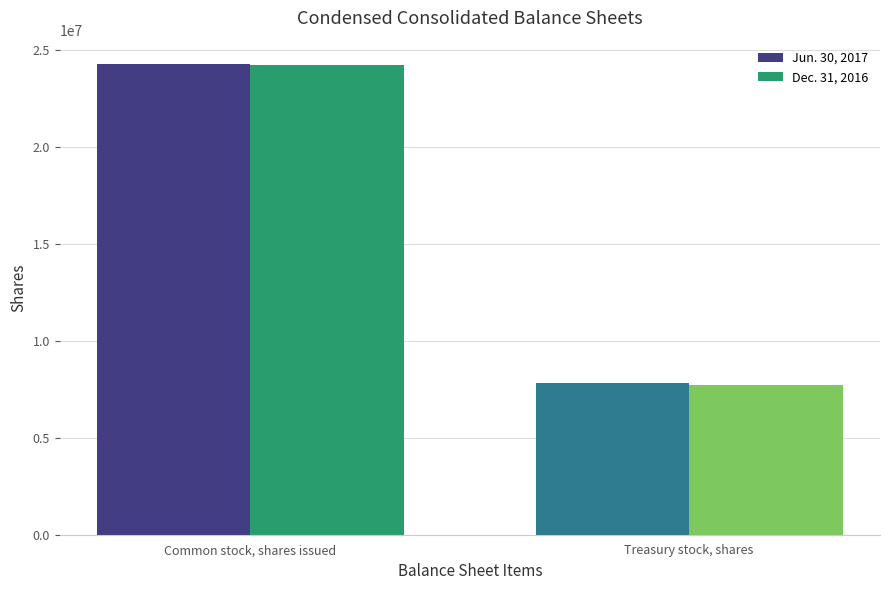

Count the Dec. 31, 2016 values in the range 7736255 to 24223191.

2